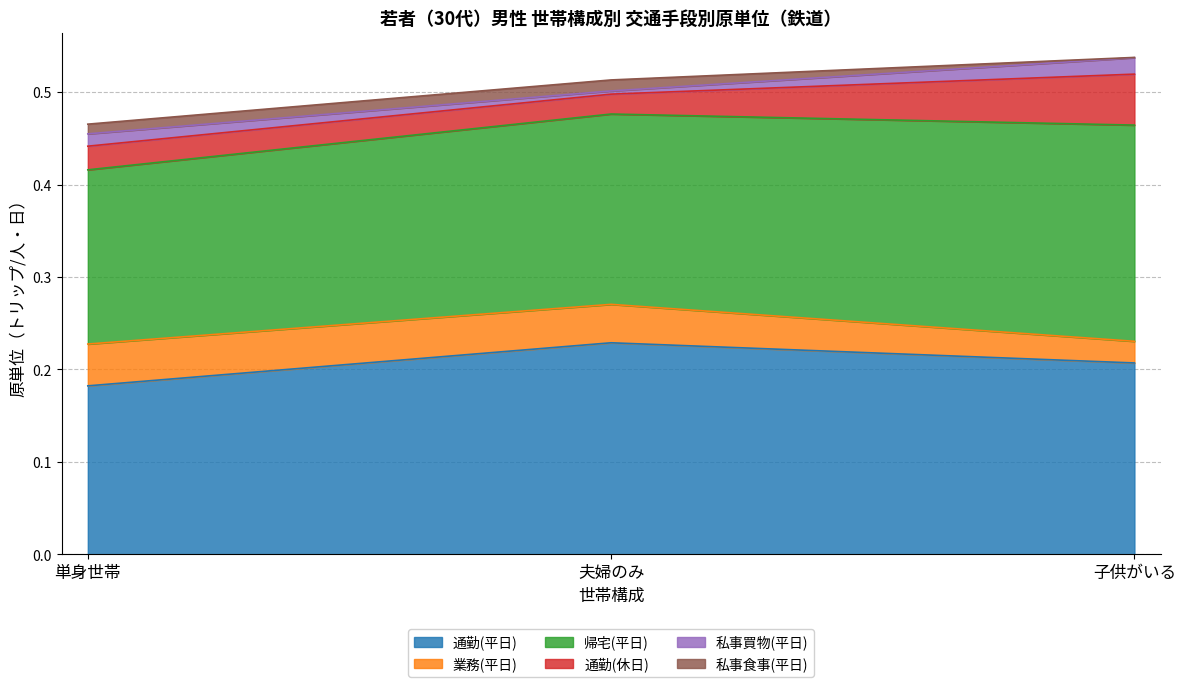

What is the label of the 1st point from the right?

子供がいる